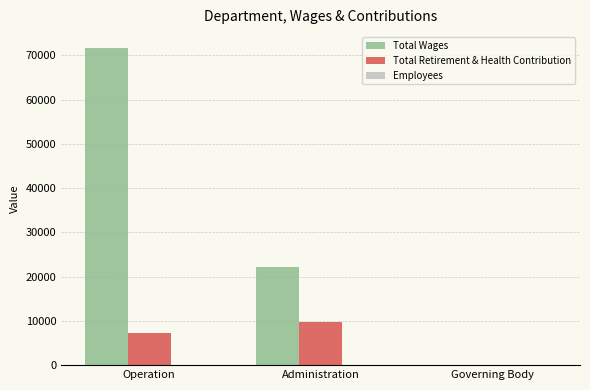

What is the greatest value displayed?

71678